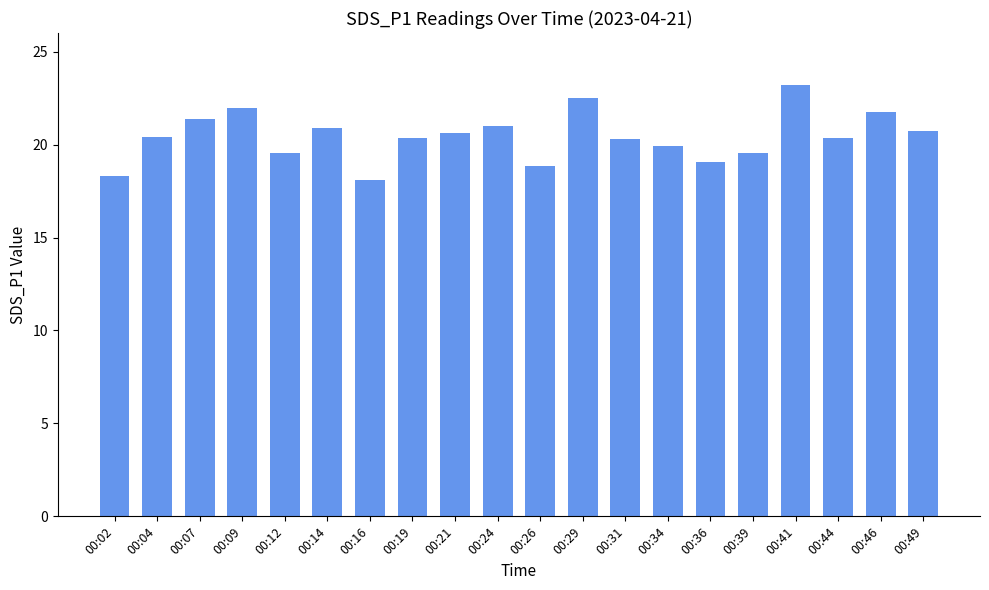

Which category has the lowest value across all series?

00:16